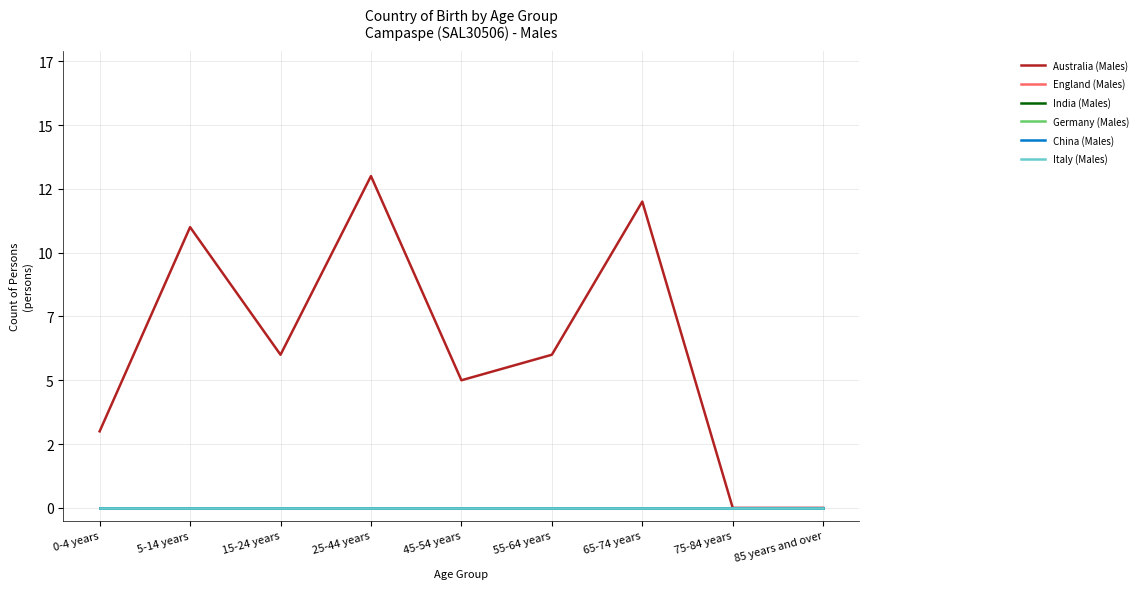

What is the difference between the Australia (Males) values at 75-84 years and 0-4 years?

3